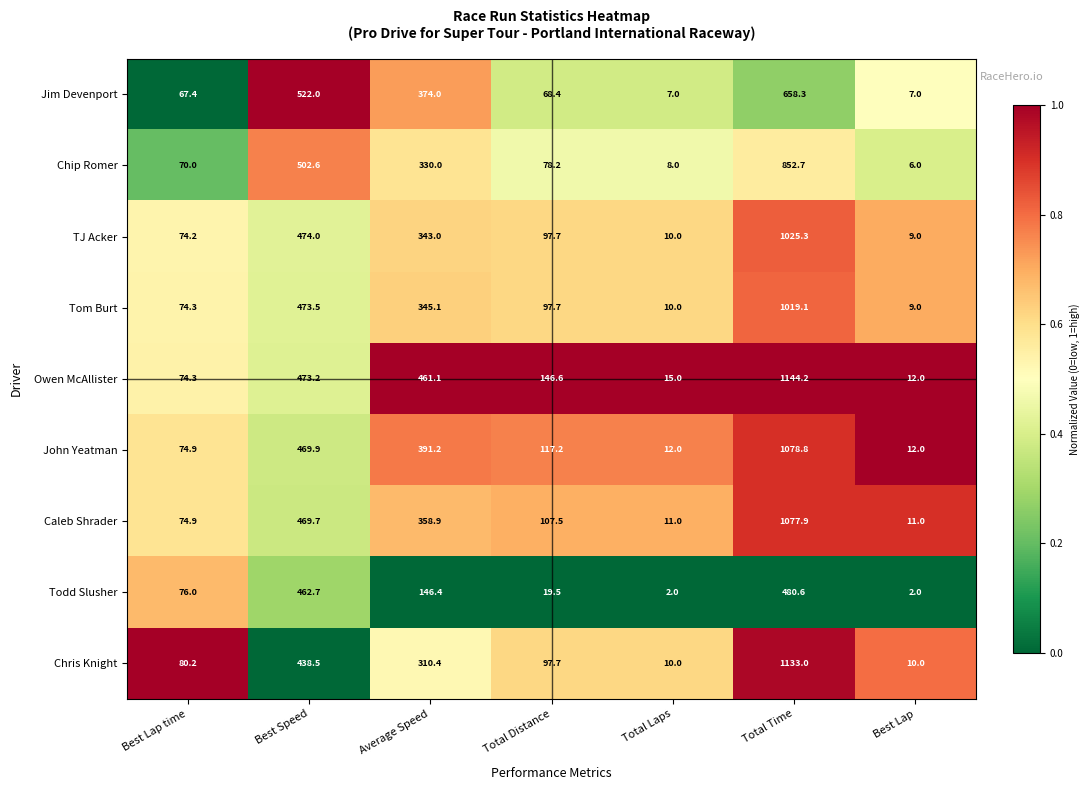

What is the average value of the Tom Burt series?

289.8